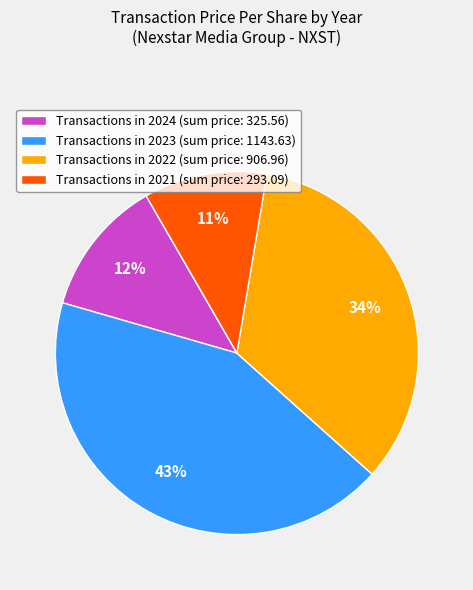

Is the sum of Transactions in 2023 (sum price: 1143.63) and Transactions in 2022 (sum price: 906.96) greater than half?

Yes